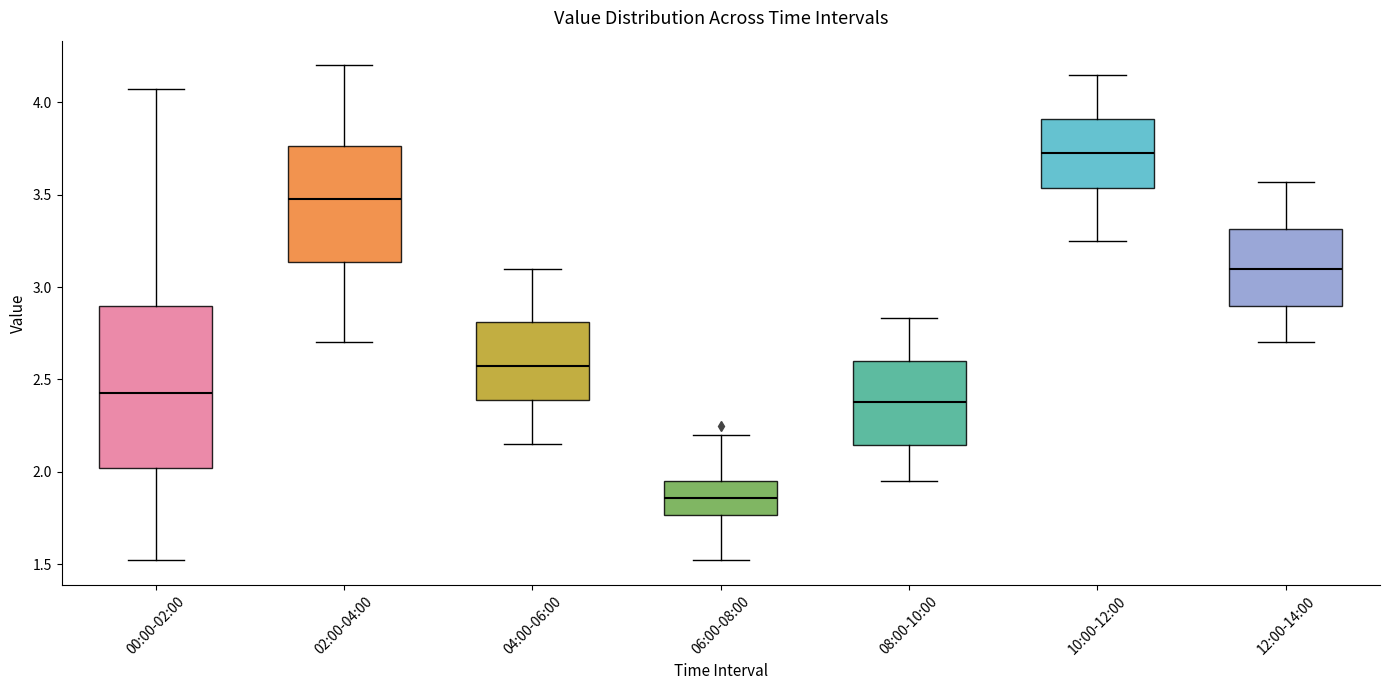

Reading left to right, read every box against the y-axis: the position of its median line, the range the box covers, and the ends of its whiskers. The values are not printed on the chart, so give them approximately, as read against the axis.

00:00-02:00: median 2.45, box 2.00 to 2.90, whiskers 1.50 to 4.05
02:00-04:00: median 3.50, box 3.15 to 3.75, whiskers 2.70 to 4.20
04:00-06:00: median 2.60, box 2.40 to 2.80, whiskers 2.15 to 3.10
06:00-08:00: median 1.85, box 1.75 to 1.95, whiskers 1.50 to 2.20
08:00-10:00: median 2.40, box 2.15 to 2.60, whiskers 1.95 to 2.85
10:00-12:00: median 3.75, box 3.55 to 3.90, whiskers 3.25 to 4.15
12:00-14:00: median 3.10, box 2.90 to 3.30, whiskers 2.70 to 3.55